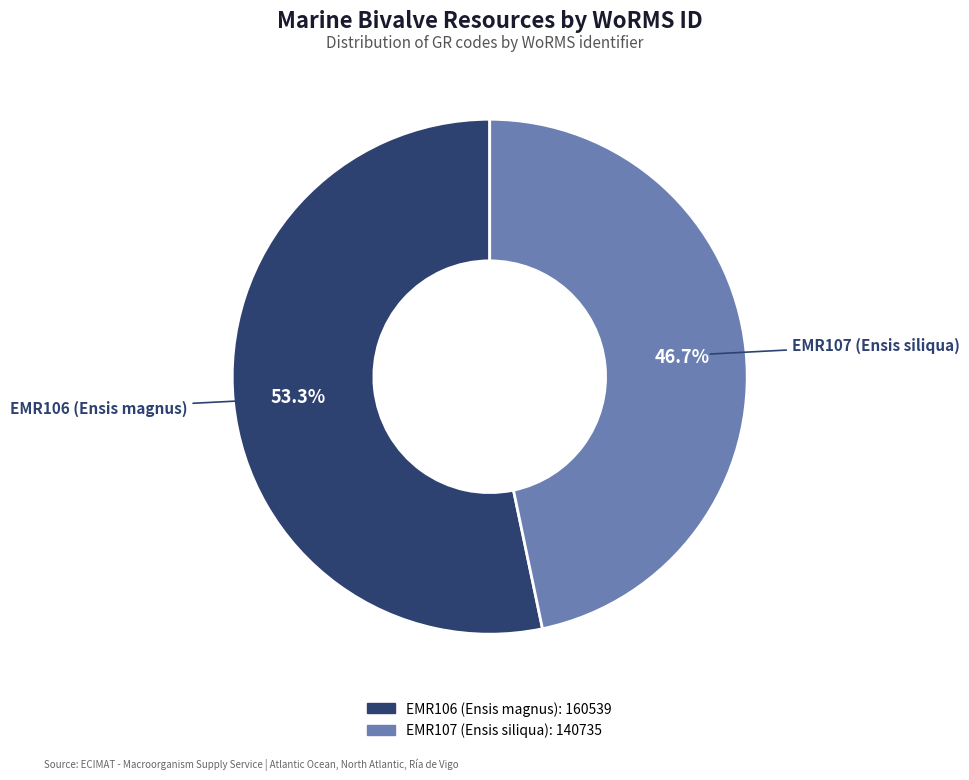

What portion of the pie excludes EMR107 (Ensis siliqua)?

53.3%